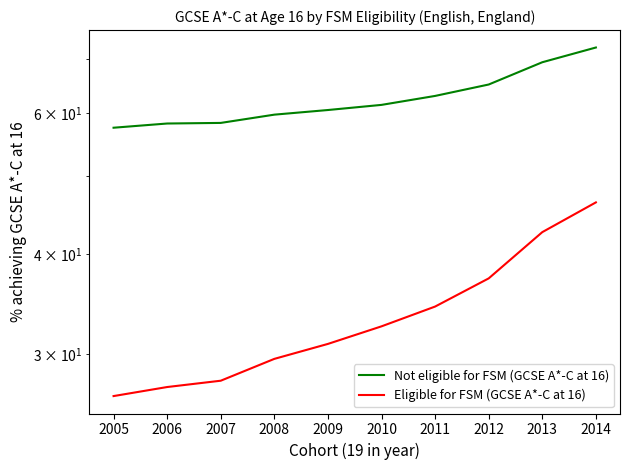

The value of Not eligible for FSM (GCSE A*-C at 16) at 2008 is 59.7. True or false?

True